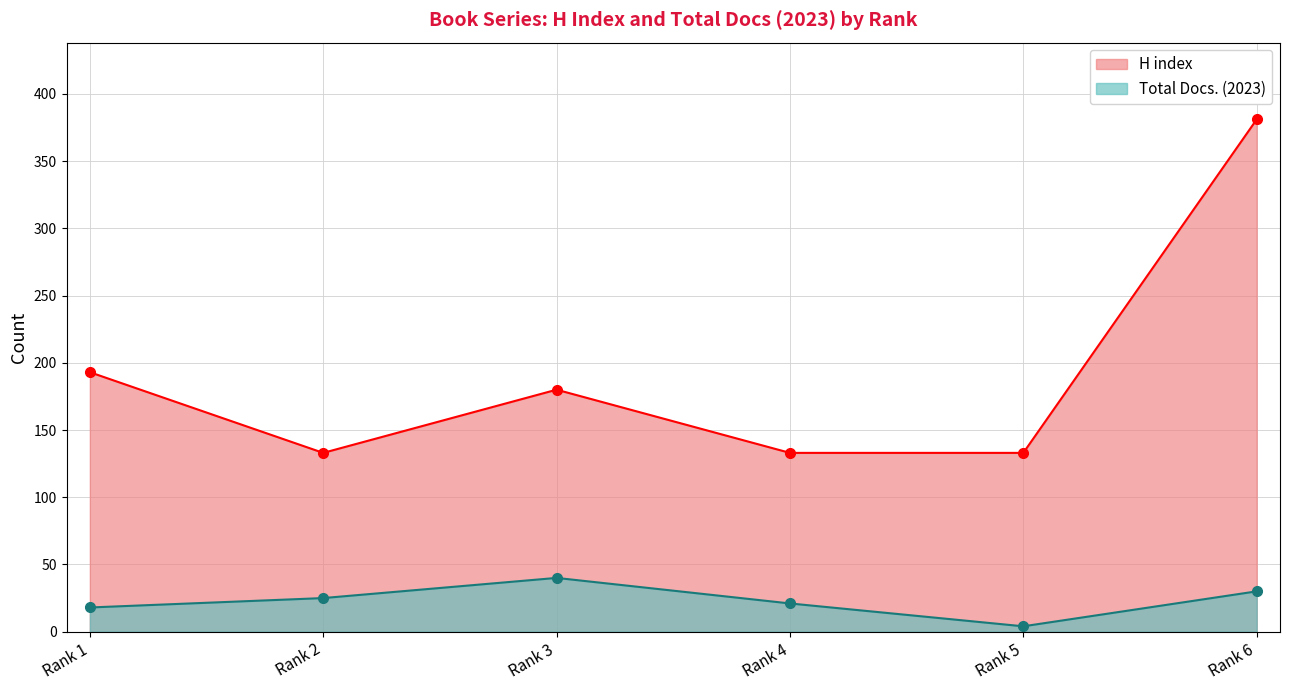

True or false: H index and Total Docs. (2023) intersect in this chart.

False